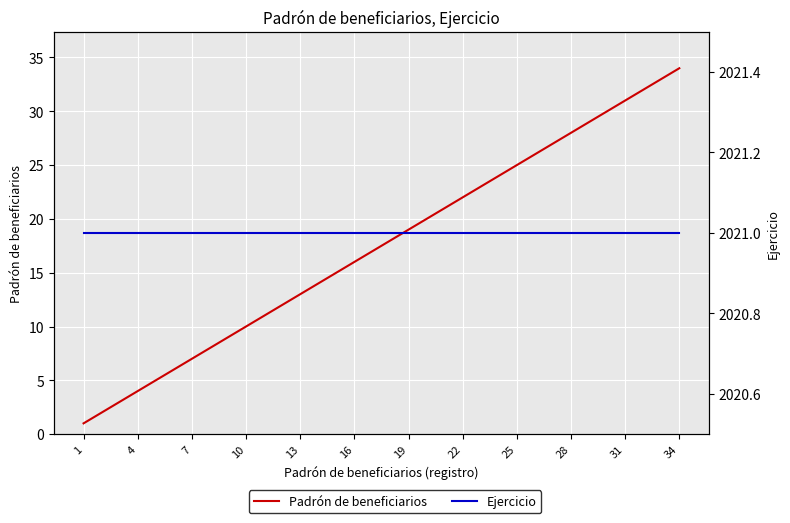

Reading right to left, what are all the values shown in this chart?

Padrón de beneficiarios: 34	33	32	31	30	29	28	27	26	25	24	23	22	21	20	19	18	17	16	15	14	13	12	11	10	9	8	7	6	5	4	3	2	1
Ejercicio: 2021	2021	2021	2021	2021	2021	2021	2021	2021	2021	2021	2021	2021	2021	2021	2021	2021	2021	2021	2021	2021	2021	2021	2021	2021	2021	2021	2021	2021	2021	2021	2021	2021	2021